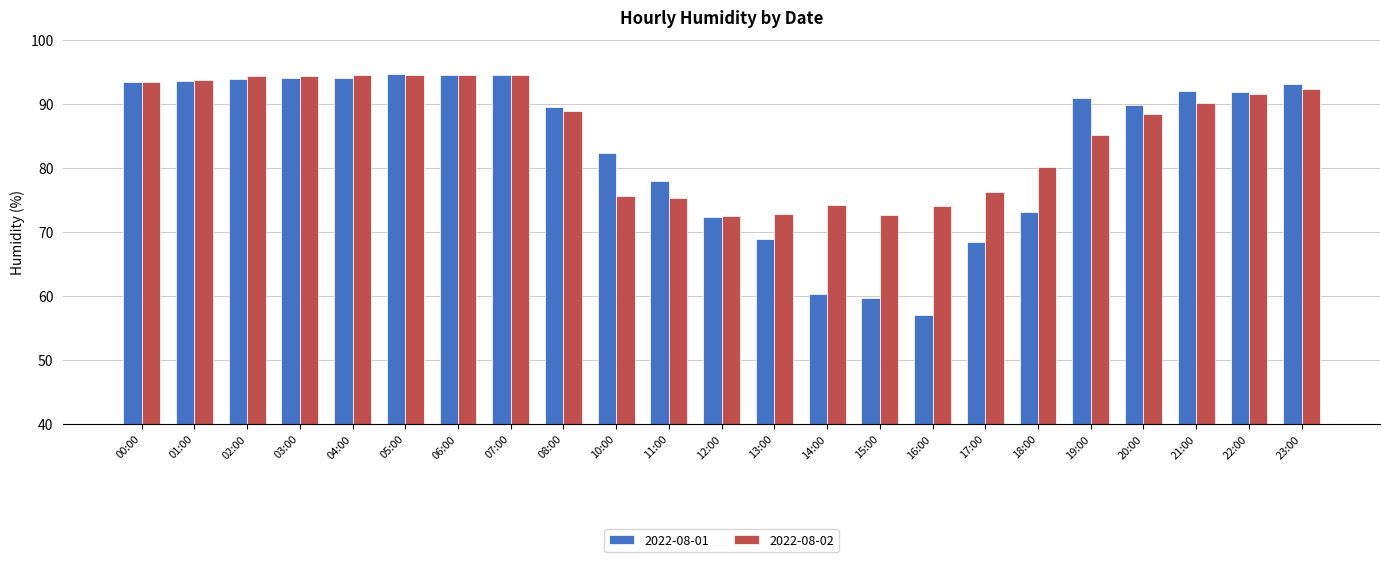

Is it true that 2022-08-02 equals 35.5 at 06:00?

False